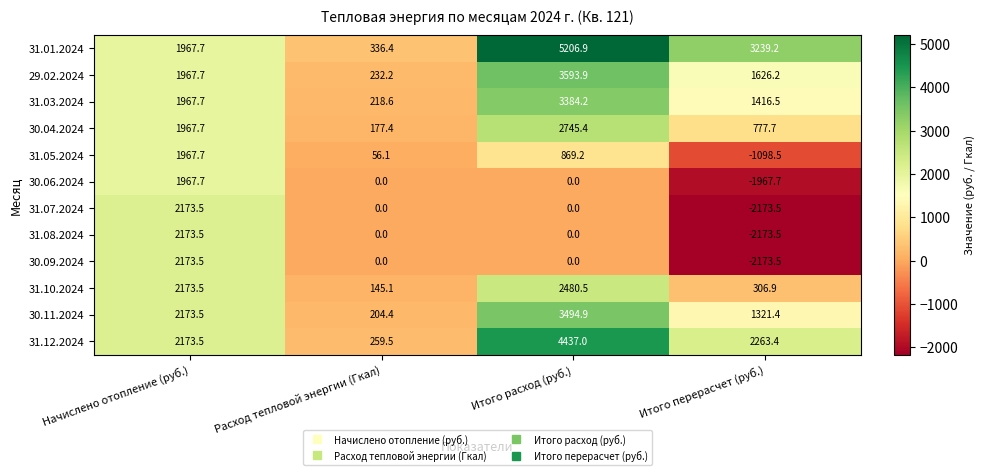

What is the sum of the 30.04.2024 values at Итого расход (руб.) and Итого перерасчет (руб.)?

3523.1